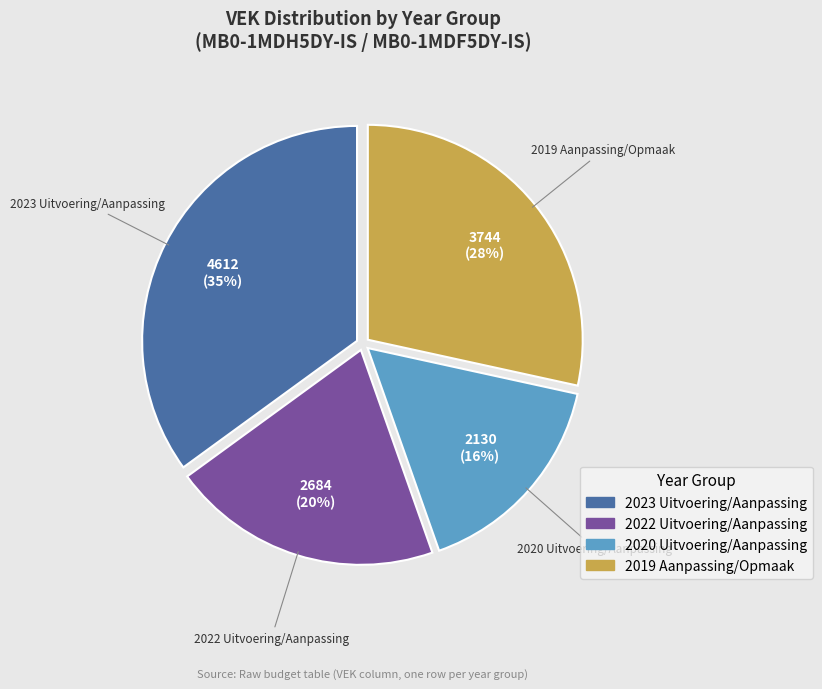

To the nearest percent, what is the average slice percentage?

25%